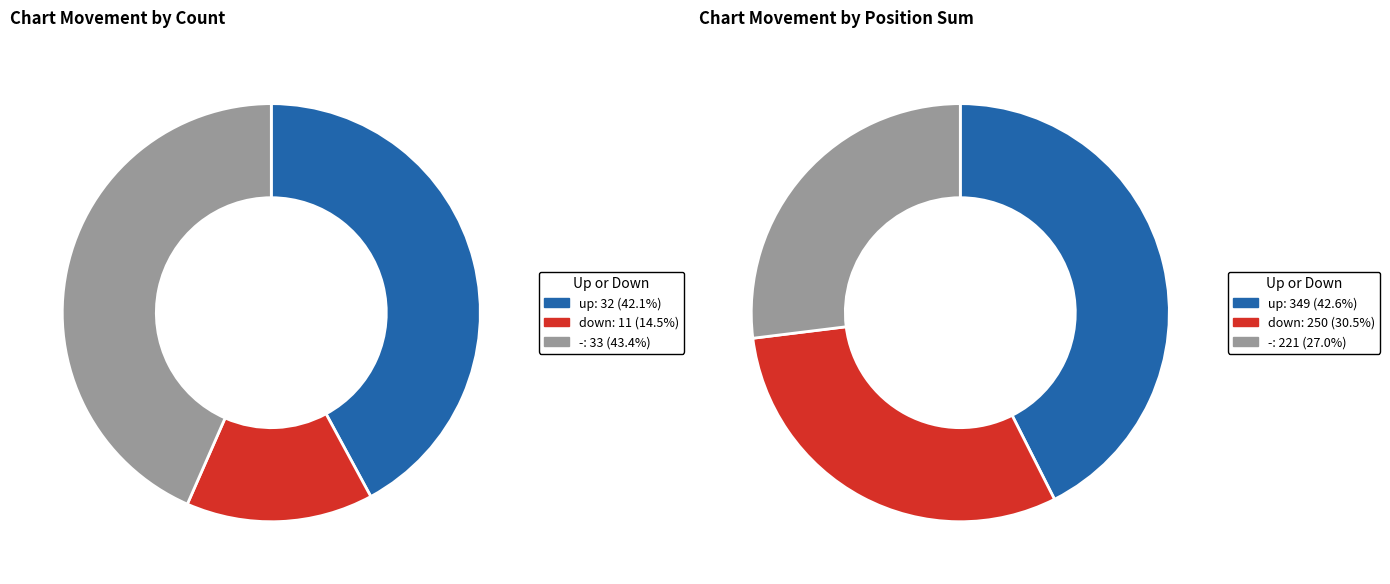

To the nearest percent, what is the difference between the largest and smallest slice percentages?

29%